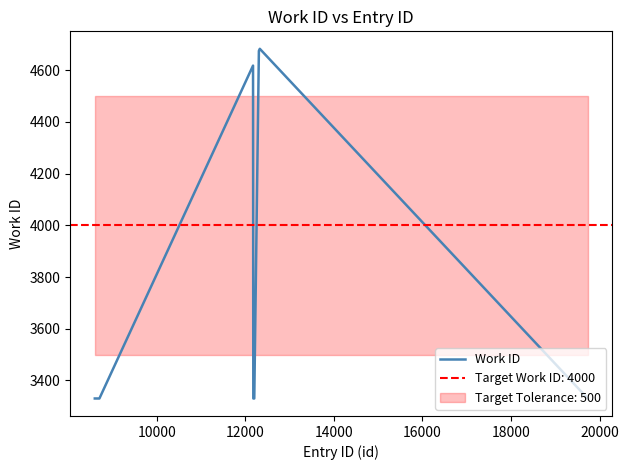

The chart shows a value of 6219 at 8. True or false?

False